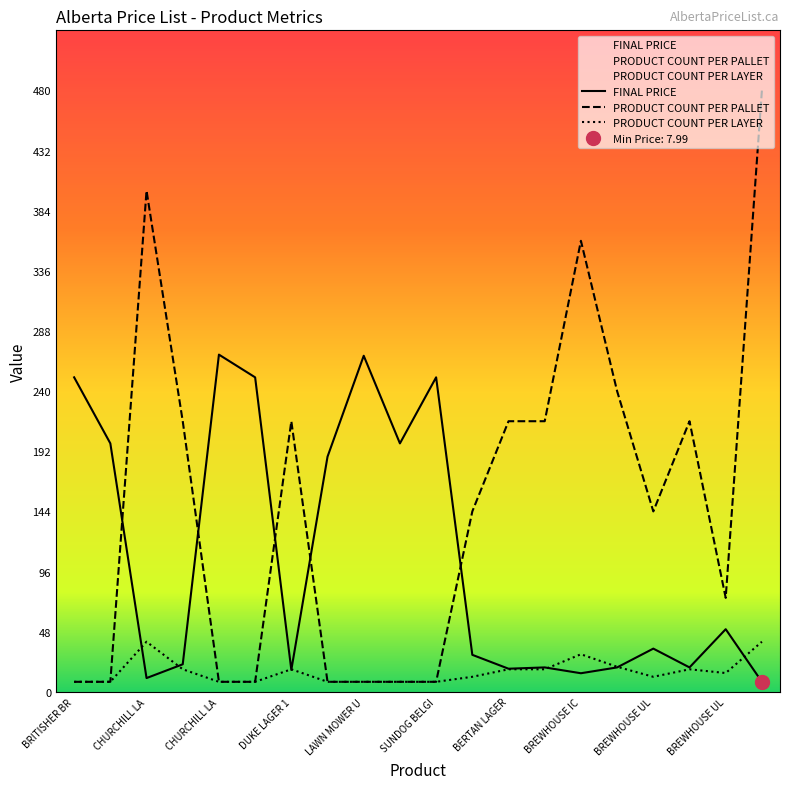

Is it true that PRODUCT COUNT PER PALLET equals 8.0 at SUNDOG BELGI?

True